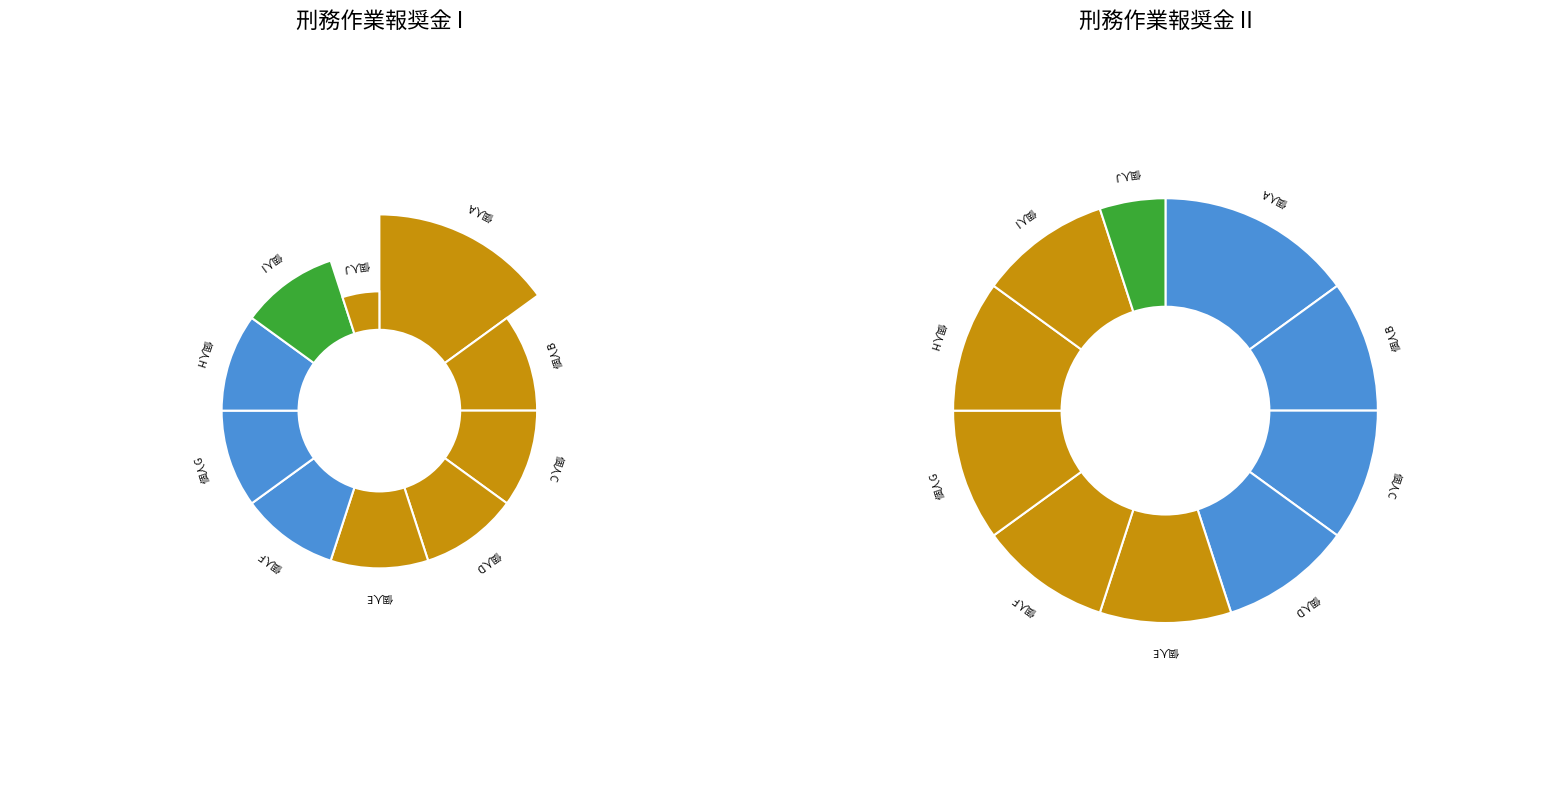

Do 個人F and 個人J together represent more than half of the pie?

No